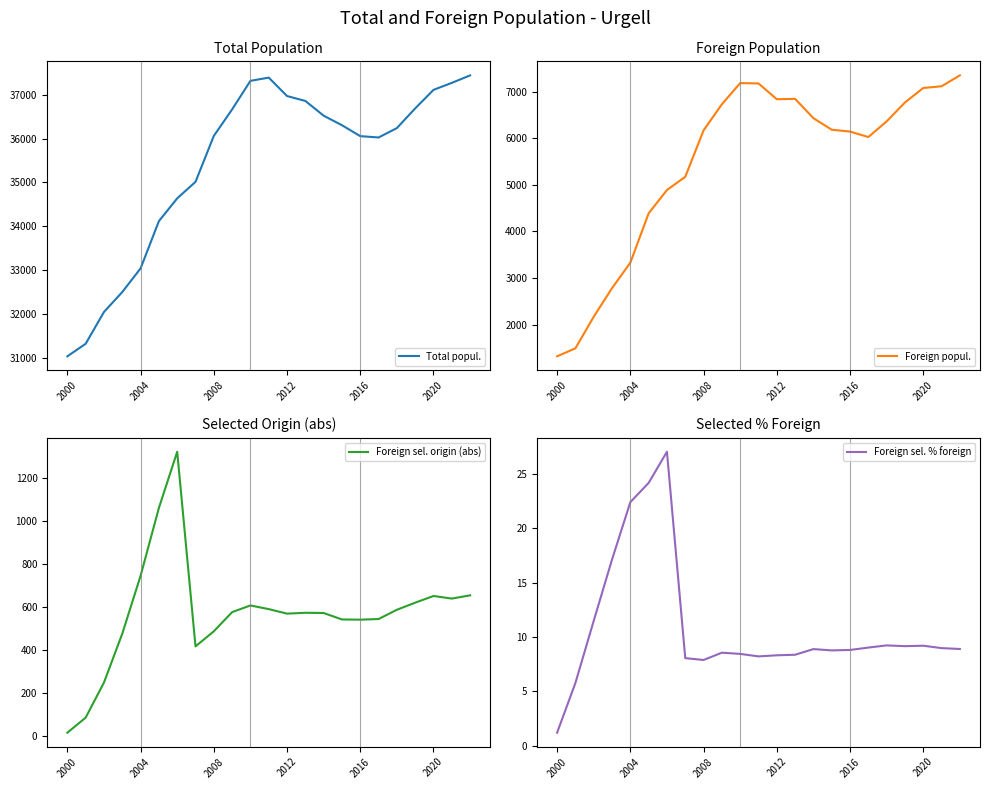

Does the chart have visible grid lines?

No